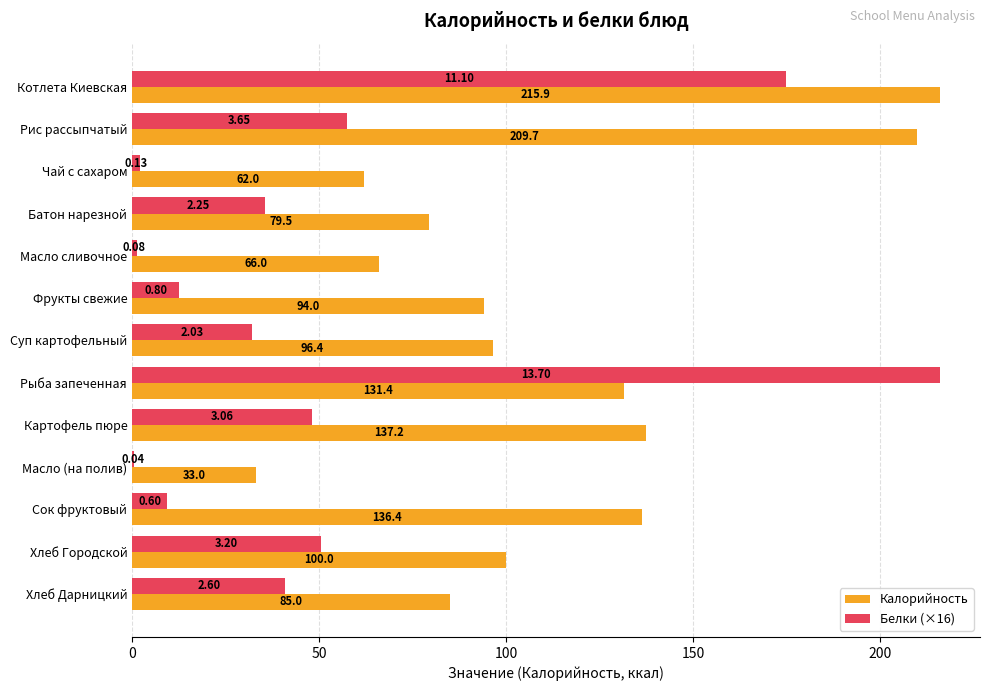

At which label is Калорийность closest to 124?

Рыба запеченная